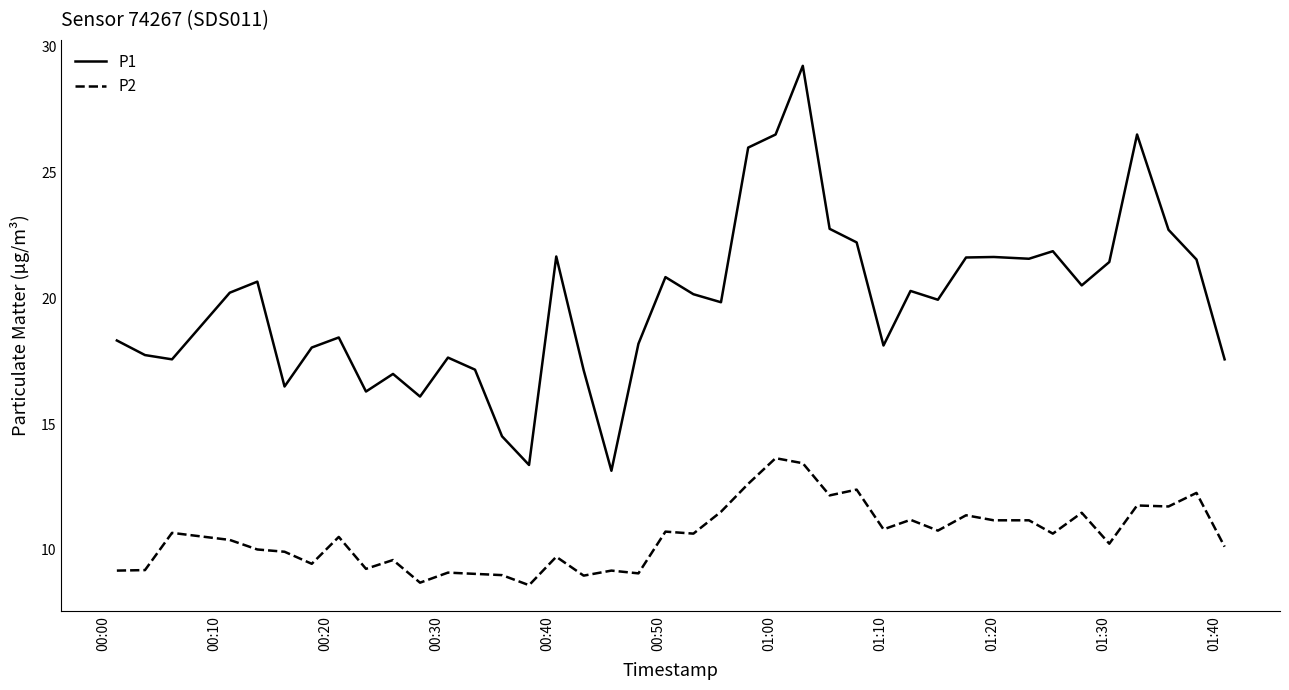

What is the difference between the maximum and minimum values in the P1 series?

16.1